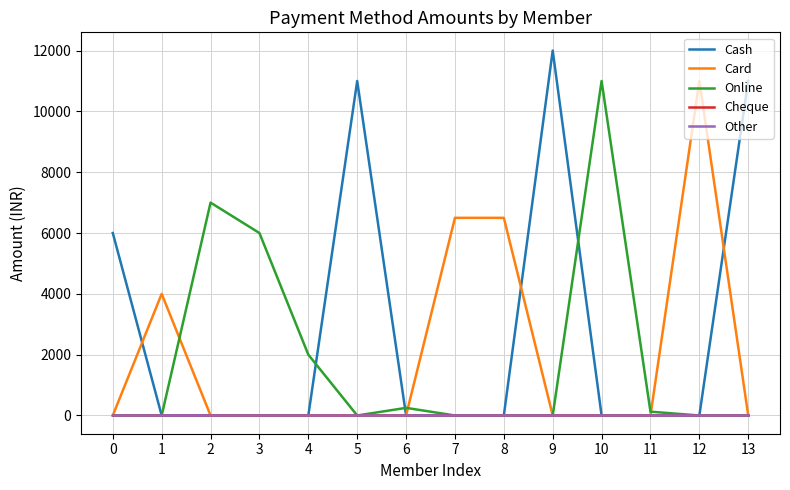

The value of Card at 13 is 0. True or false?

True